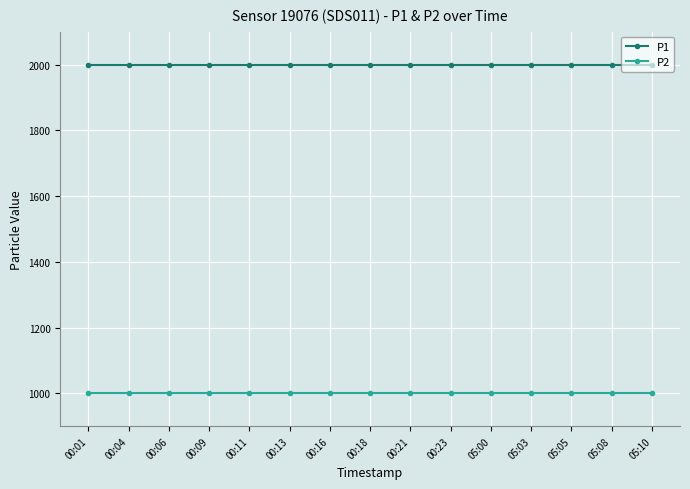

What is the maximum value for P2?

999.9